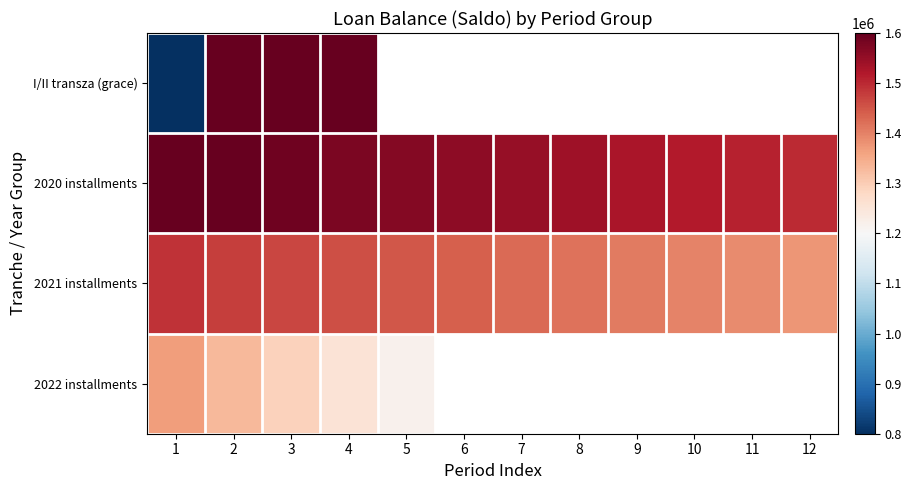

The value of 2020 installments at 12 is 1498000.0. True or false?

True